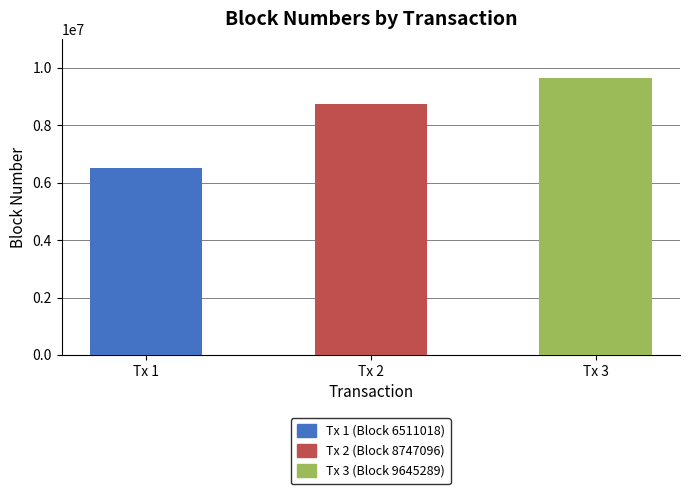

Is it true that the value at Tx 3 is 9645289?

True